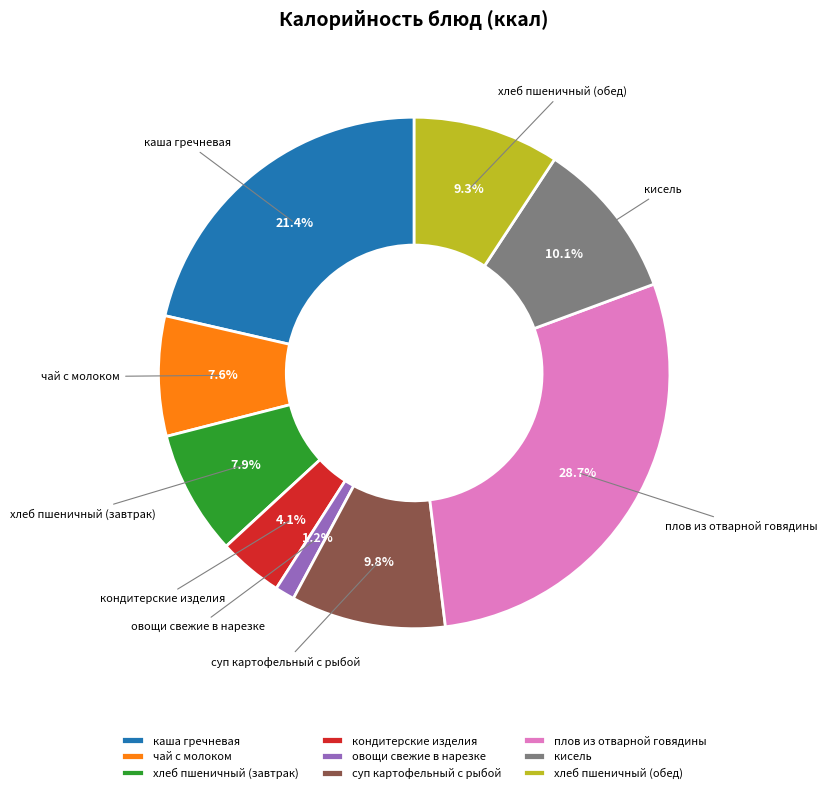

Is it true that овощи свежие в нарезке is 11% of the pie?

False